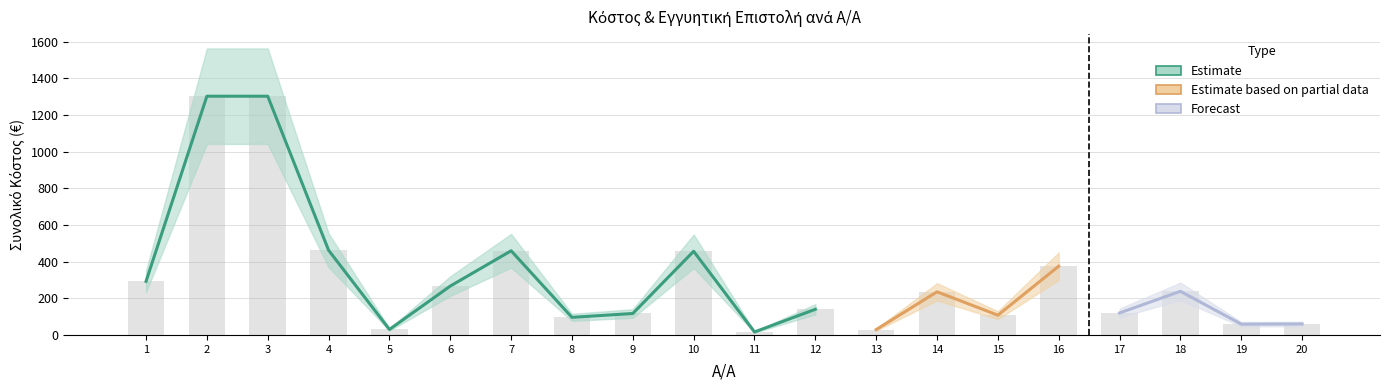

What is the difference between the second highest and second lowest values?

1272.8